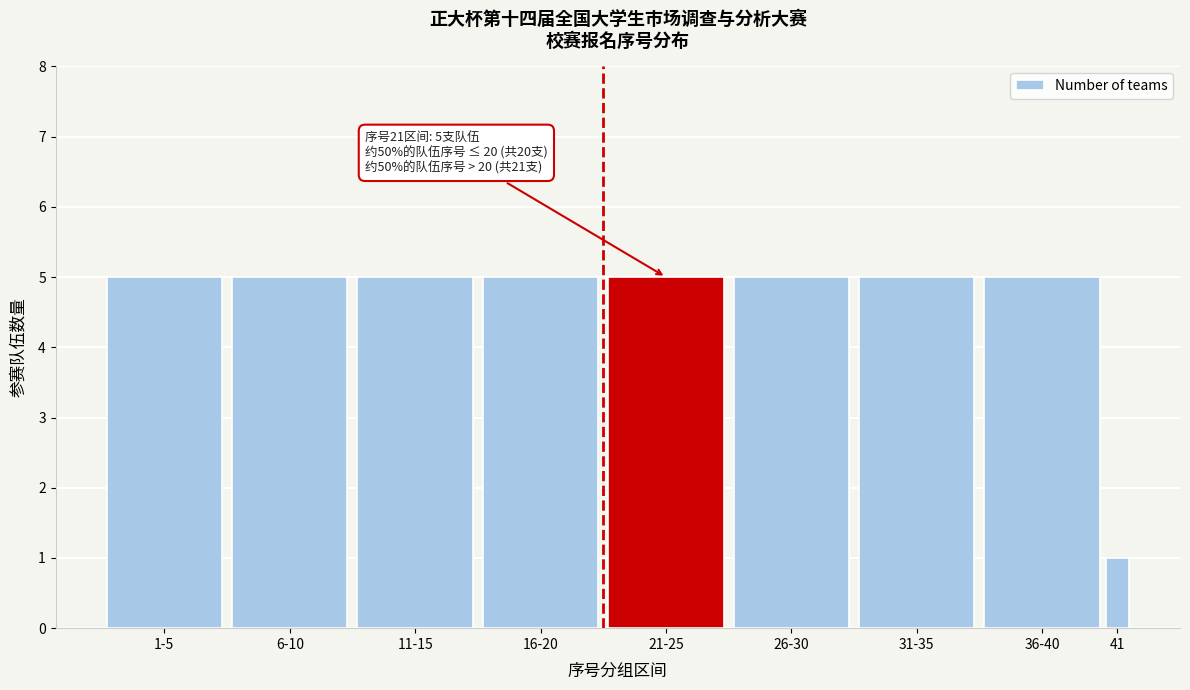

Reading left to right, extract all data points from this chart.

1-5=5	6-10=5	11-15=5	16-20=5	21-25=5	26-30=5	31-35=5	36-40=5	41=1